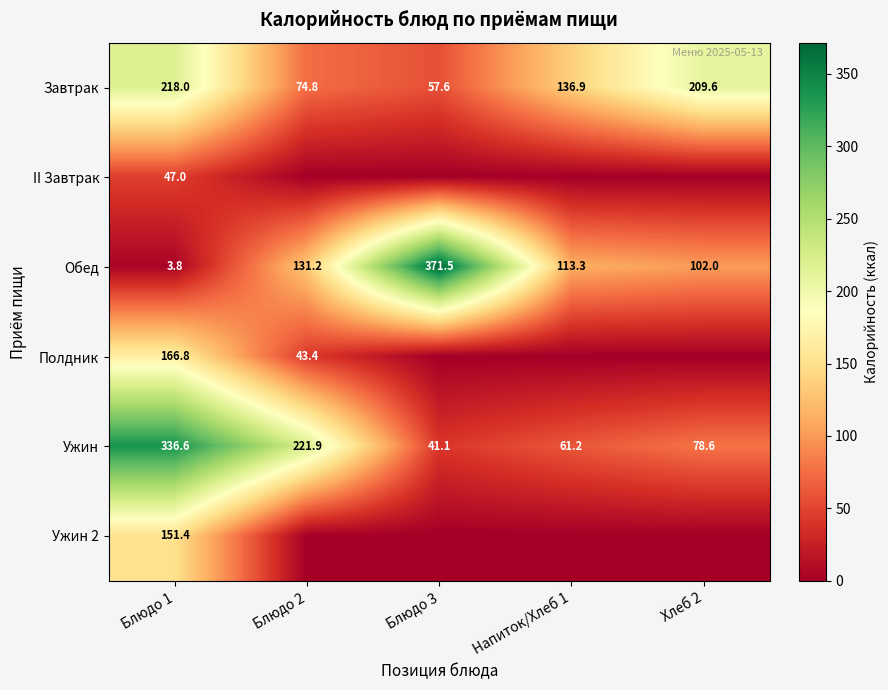

Is the value of Завтрак at Блюдо 1 greater than the value of Ужин at Напиток/Хлеб 1?

Yes